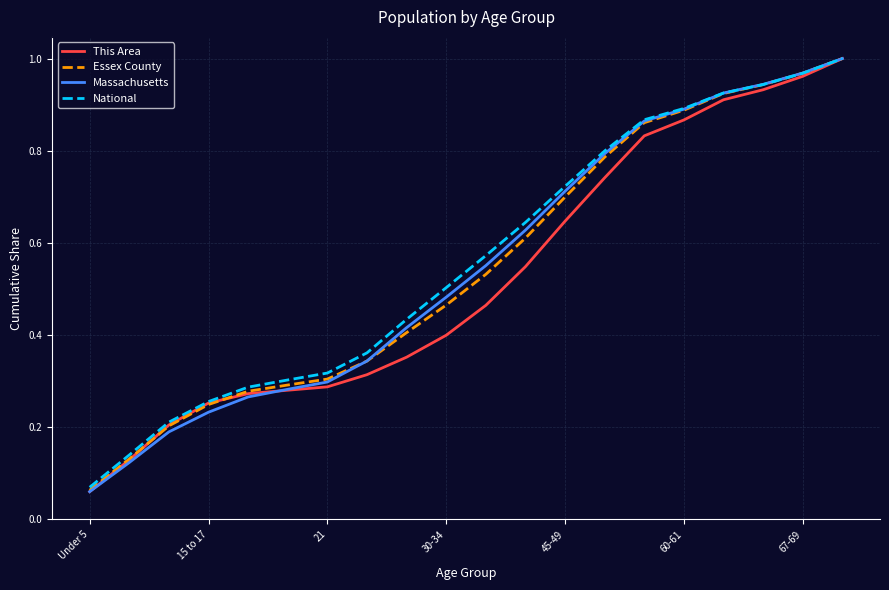

What are all the series names shown in the legend?

This Area, Essex County, Massachusetts, National